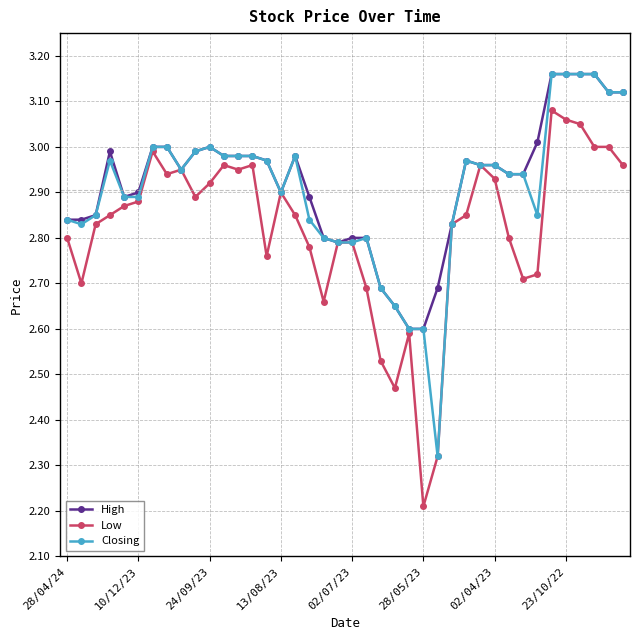

Count the number of categories in the chart.

40